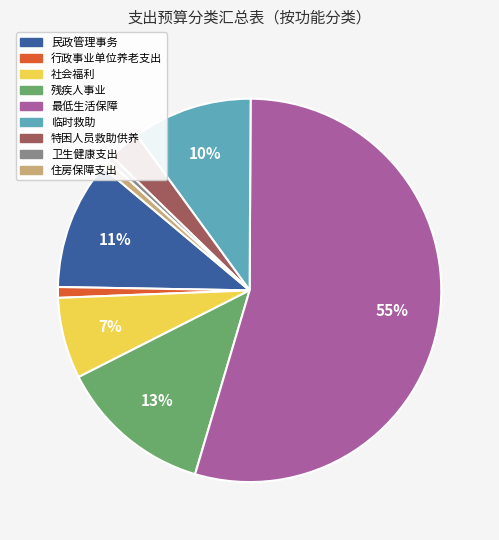

Count the number of slices in the pie.

9